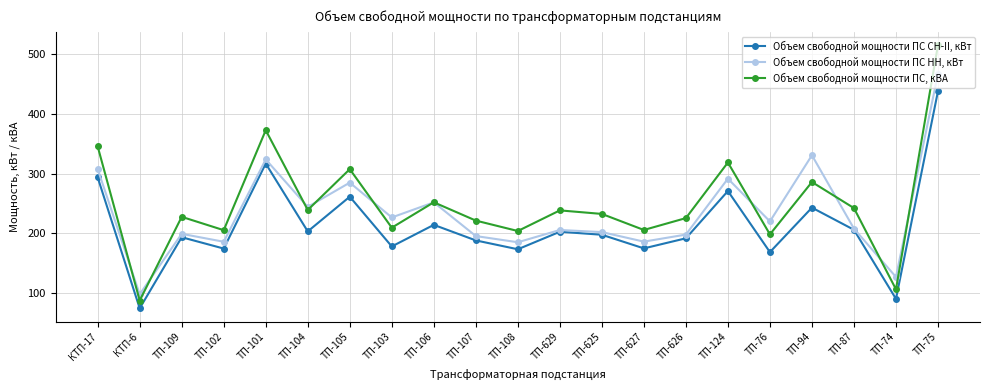

True or false: Объем свободной мощности ПС СН-II, кВт and Объем свободной мощности ПС, кВА cross at least once.

False